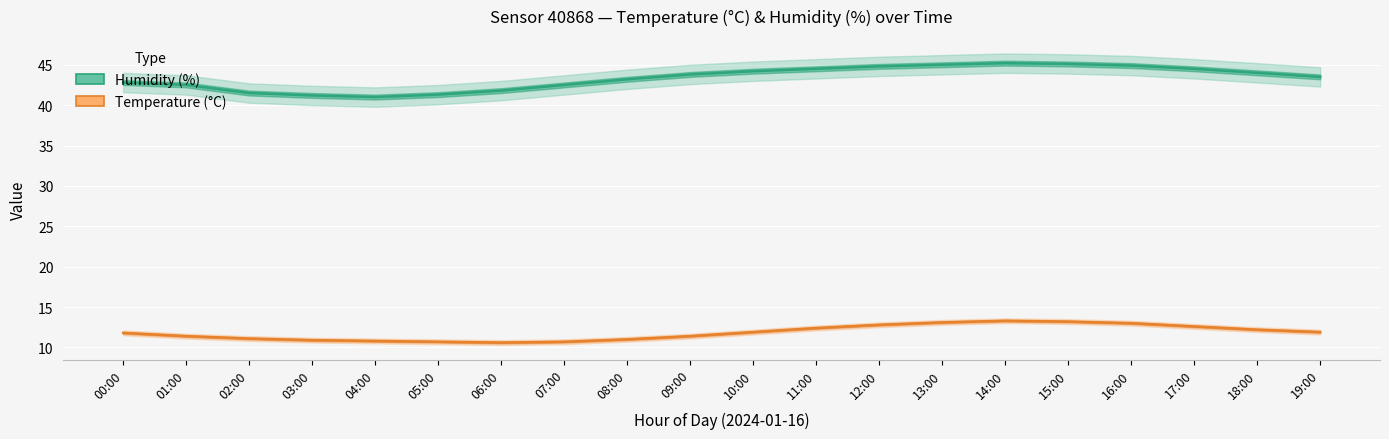

How many data points does each series have?

20